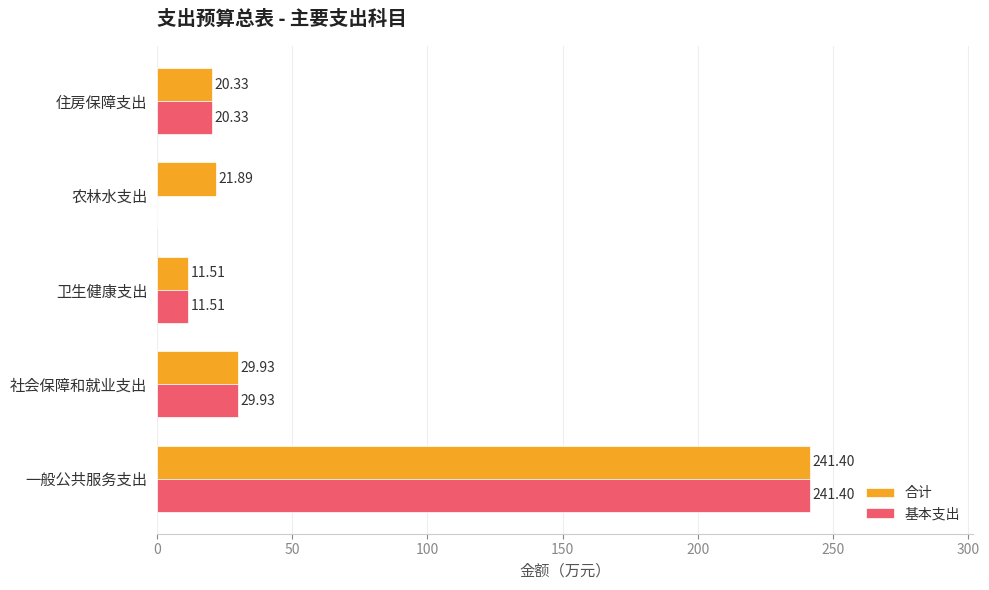

What is the sum of the 基本支出 values at 住房保障支出 and 卫生健康支出?

31.8